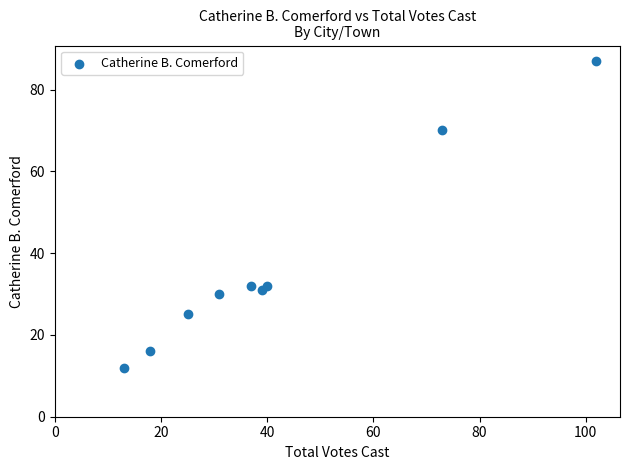

What is the range of X values (max minus min)?

89